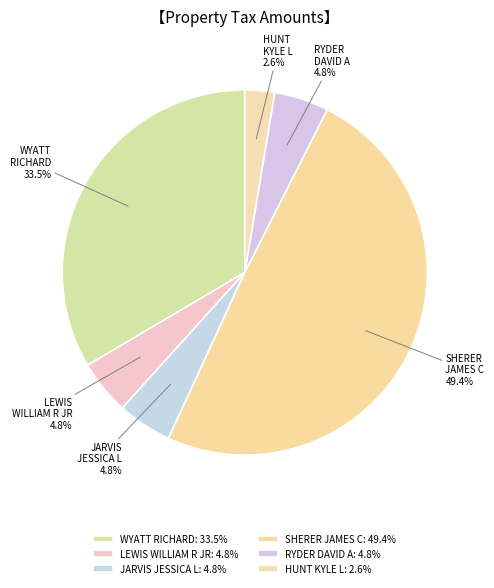

Count the number of slices in the pie.

6